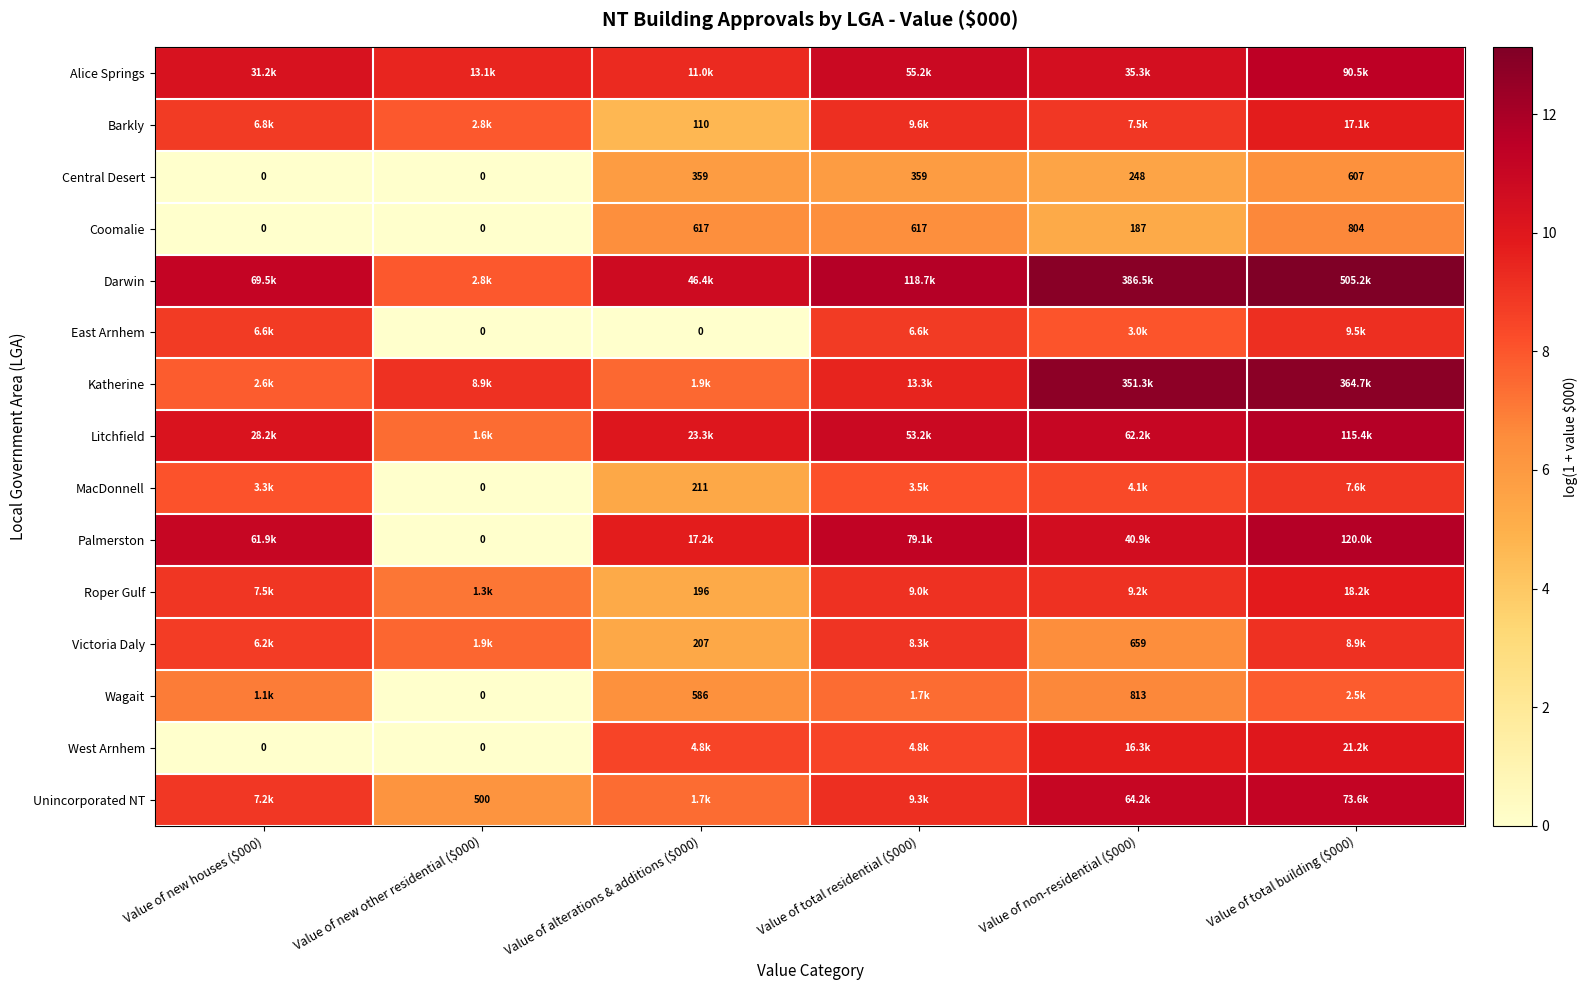

The value of East Arnhem at Value of new other residential ($000) is 0.0. True or false?

True